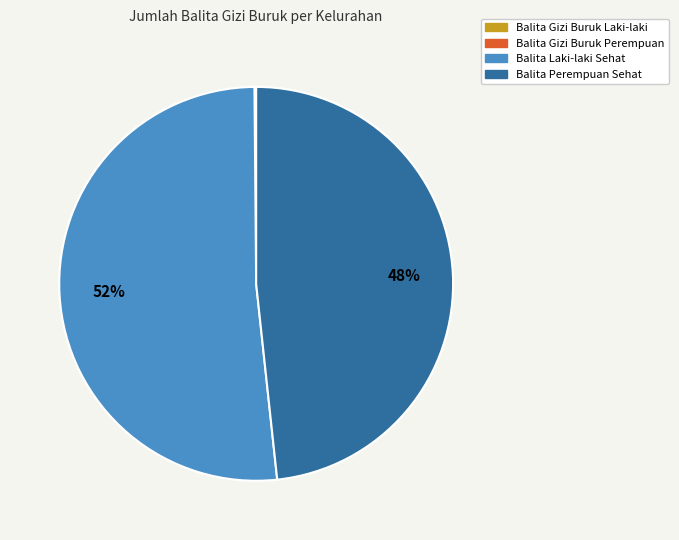

Does any single category account for the majority?

Yes